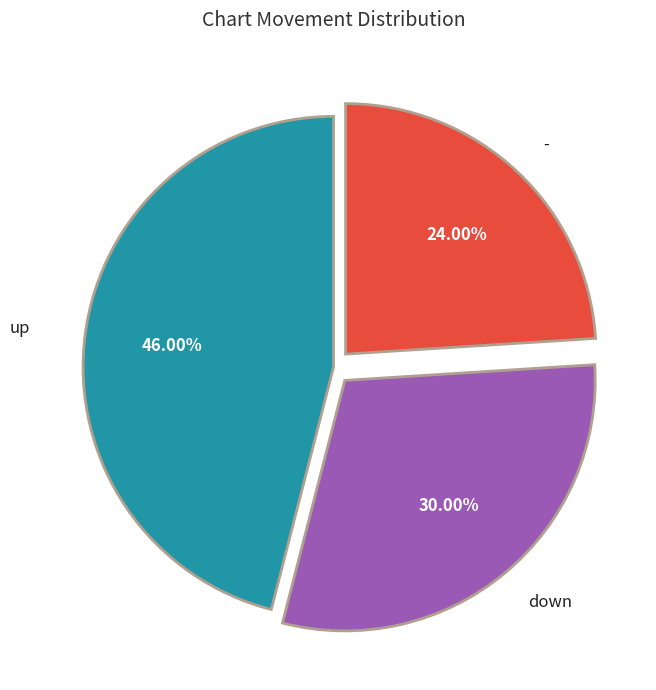

Is there any slice that represents more than half of the pie?

No